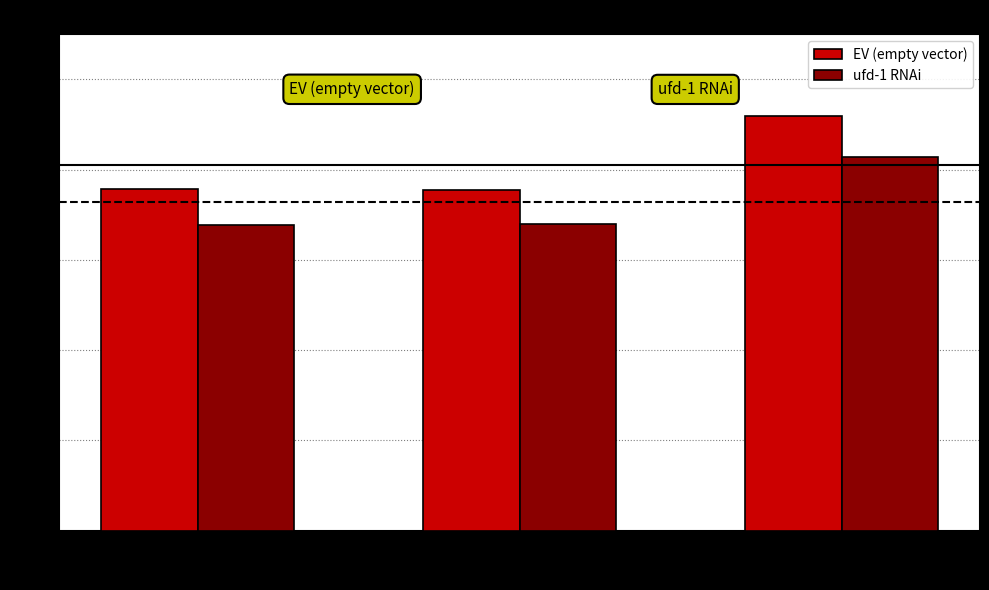

The EV (empty vector) series shows 21.4 at Experiment 2. True or false?

False